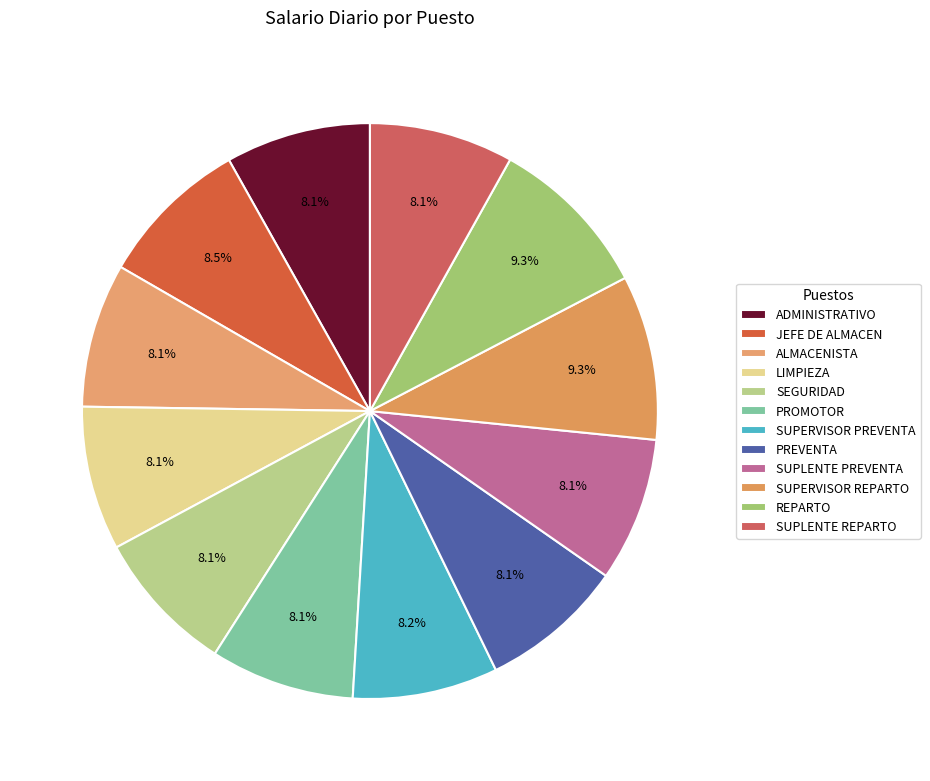

To the nearest percent, what is the combined percentage of JEFE DE ALMACEN and LIMPIEZA?

17%